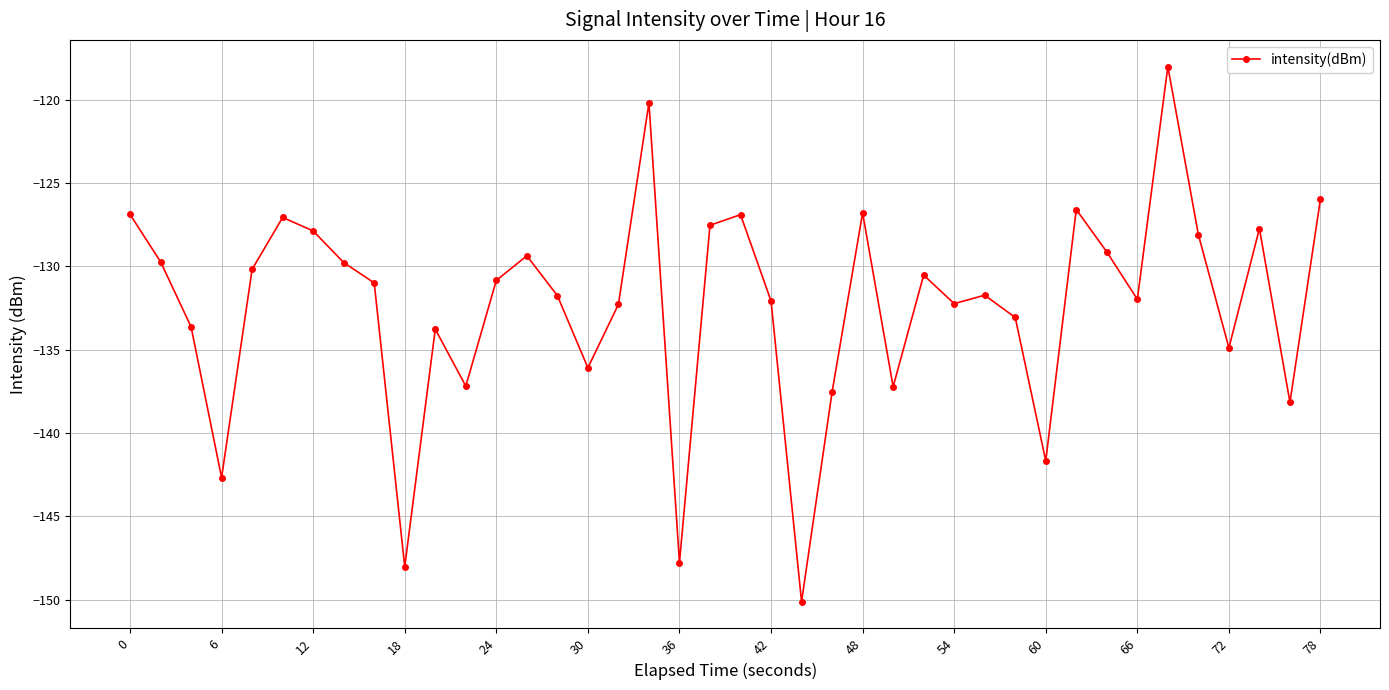

What is the average value?

-132.3